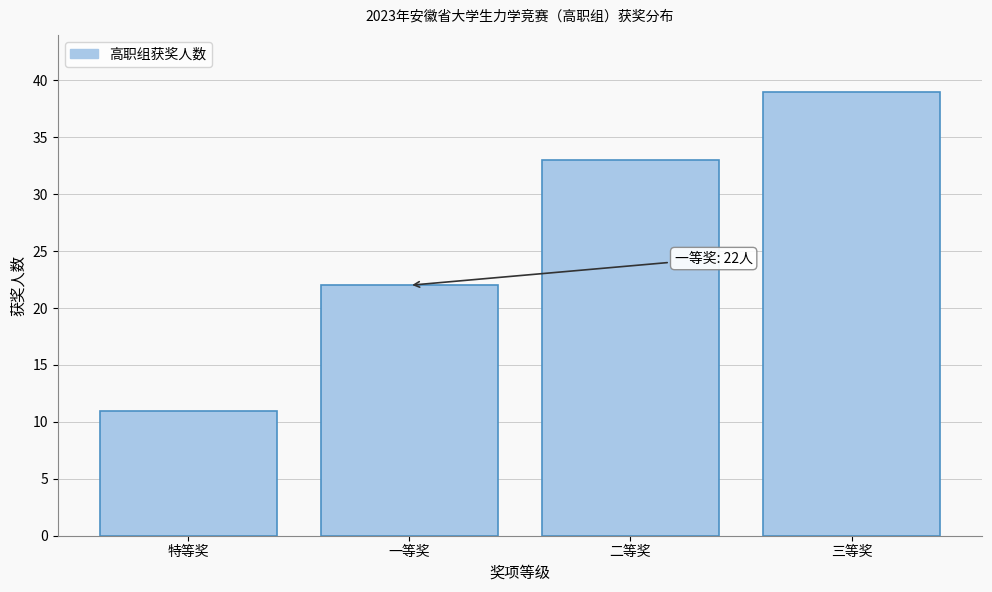

Reading right to left, list all the values displayed in this chart.

三等奖=39	二等奖=33	一等奖=22	特等奖=11